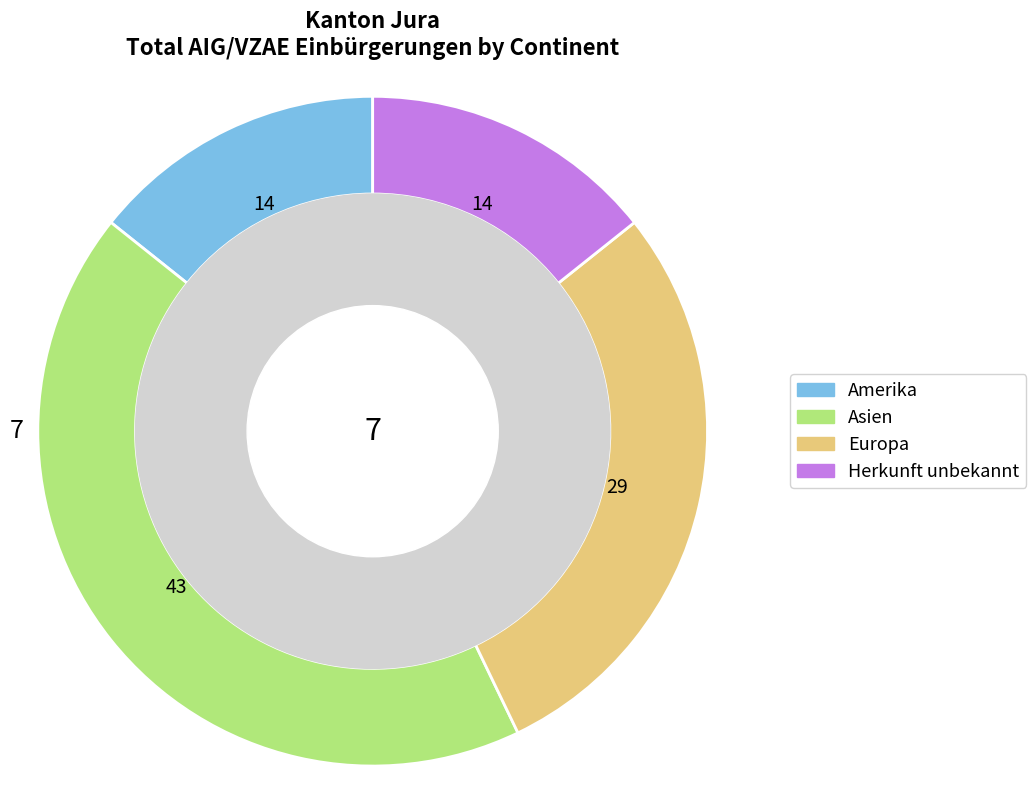

Is there a majority slice in this chart?

No